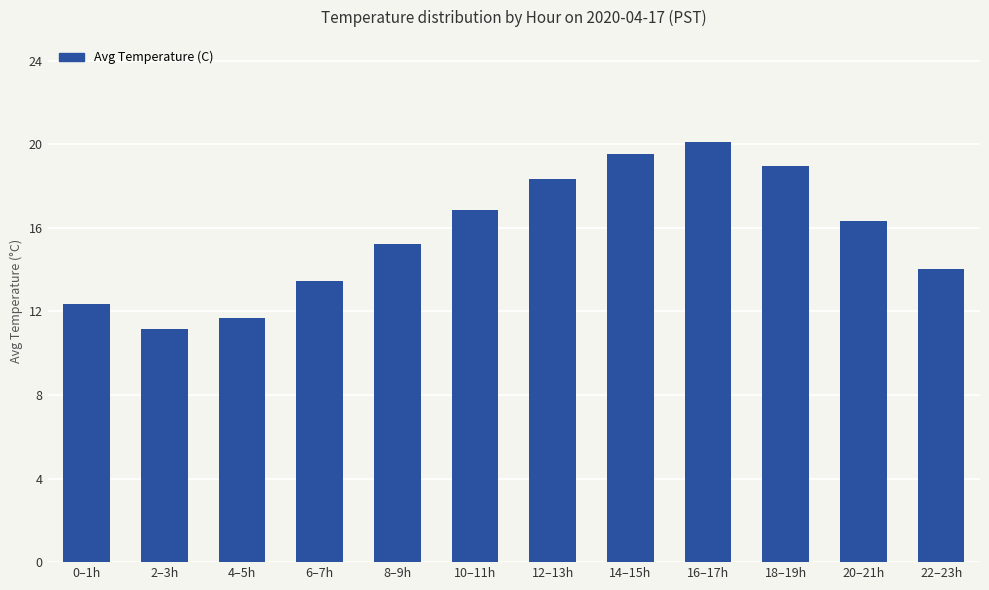

Which label corresponds to the largest value in the chart?

16–17h